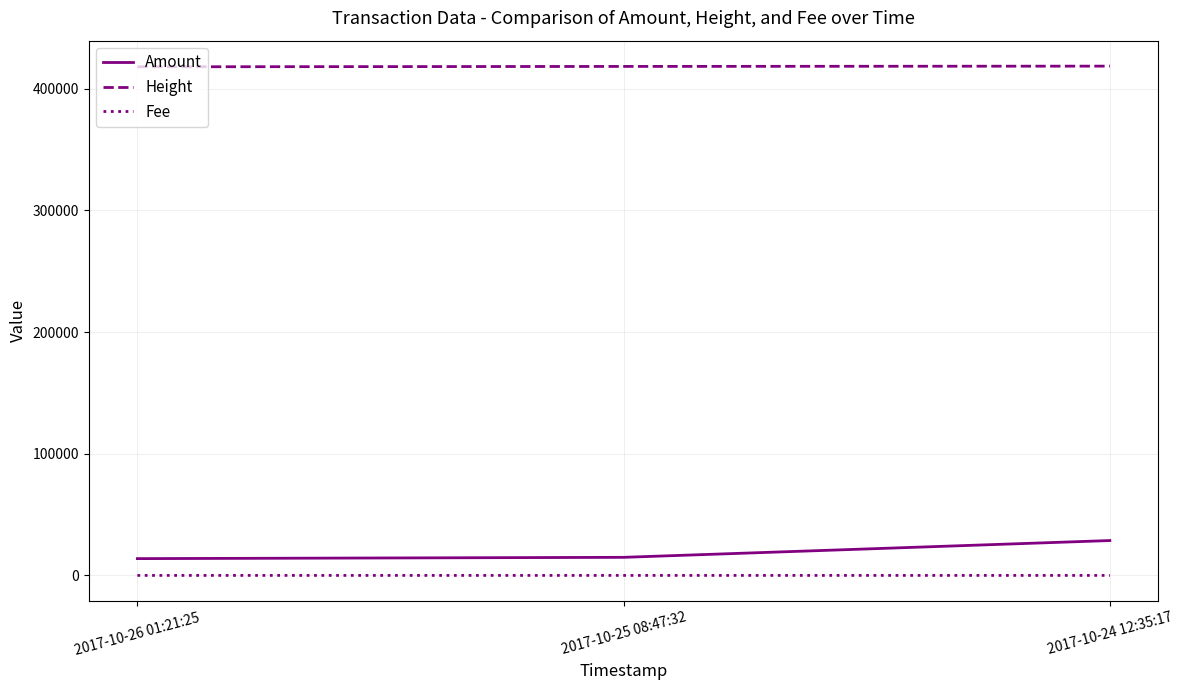

How many series are shown in this chart?

3